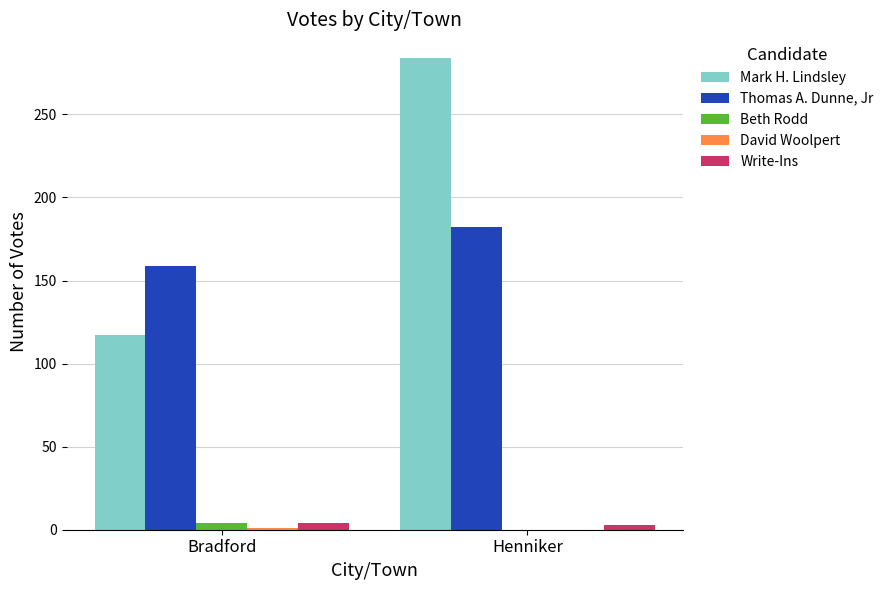

The Thomas A. Dunne, Jr series shows 308 at Henniker. True or false?

False